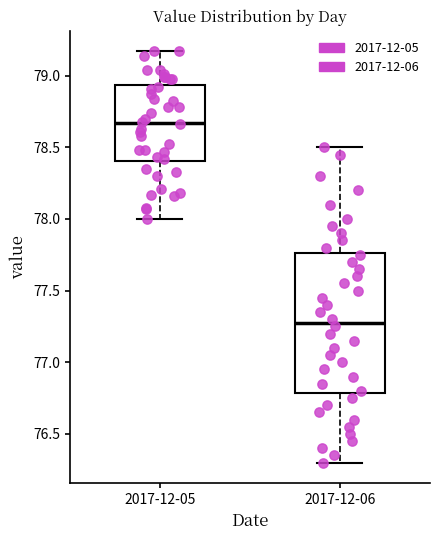

Reading left to right, read every box against the y-axis: the position of its median line, the range the box covers, and the ends of its whiskers. The values are not printed on the chart, so give them approximately, as read against the axis.

2017-12-05: median 78.65, box 78.40 to 78.95, whiskers 78.00 to 79.15
2017-12-06: median 77.30, box 76.80 to 77.75, whiskers 76.30 to 78.50